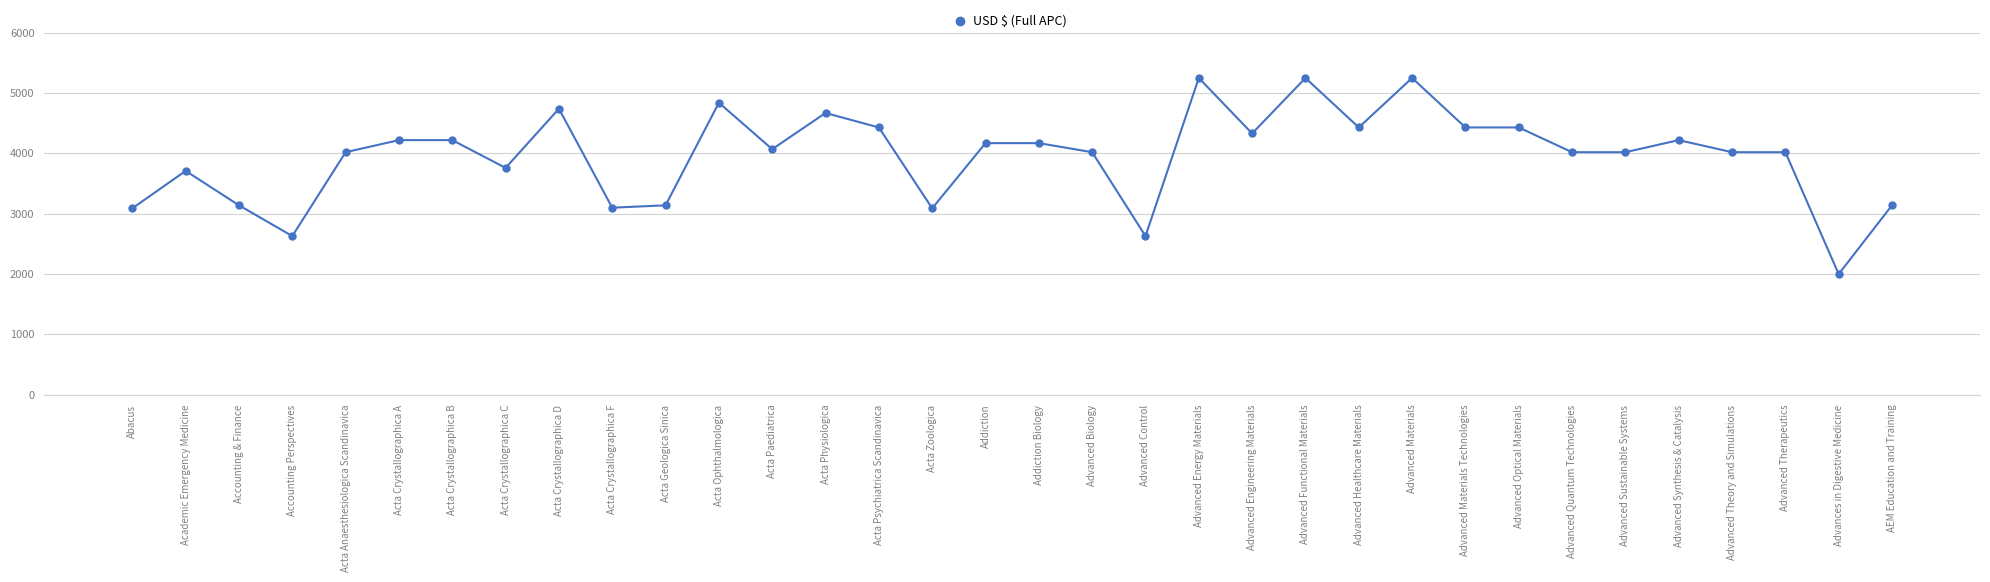

What is the difference between the values at Addiction Biology and Advanced Optical Materials?

260